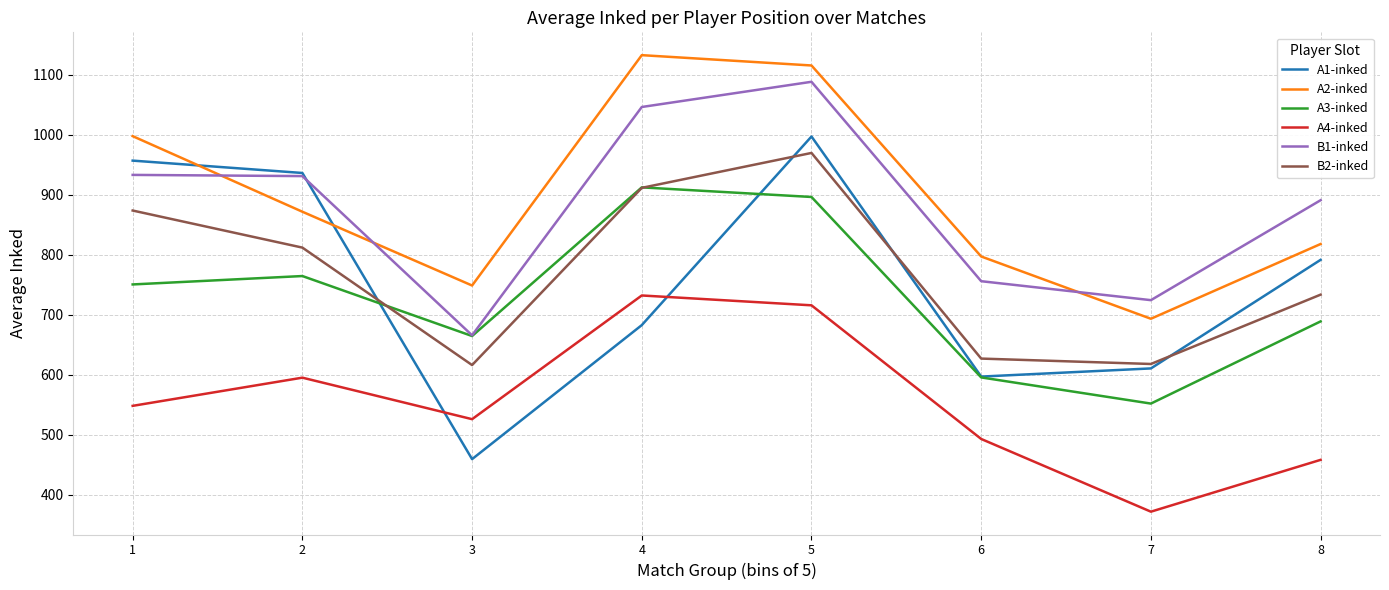

At how many categories does at least one series exceed 882?

5